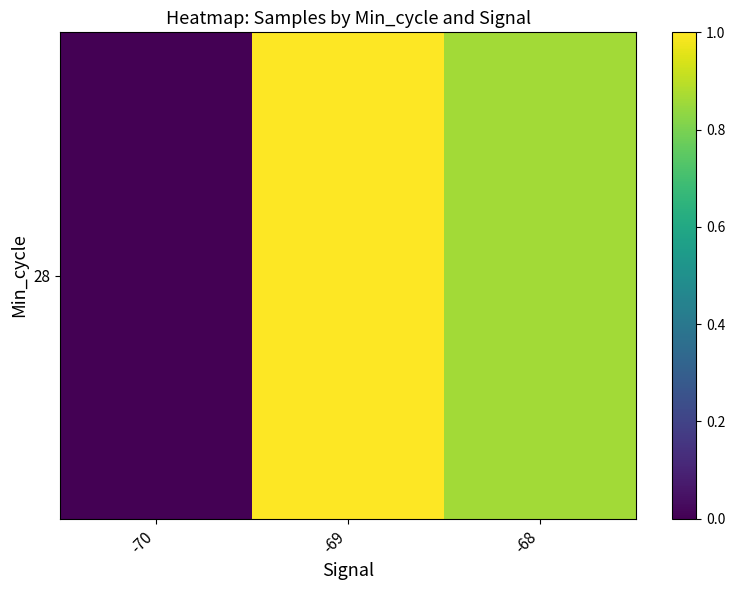

True or false: the data shows 0.6 at -70.

False